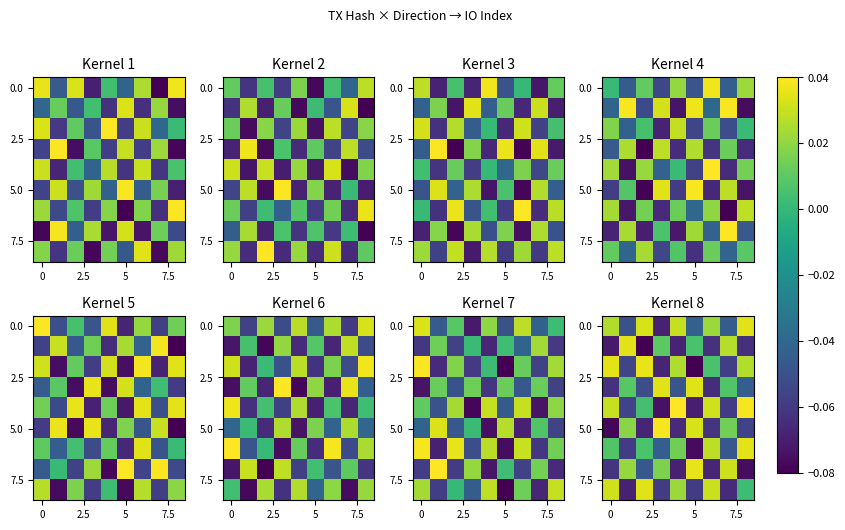

At which category is the sum across all series the highest?

8